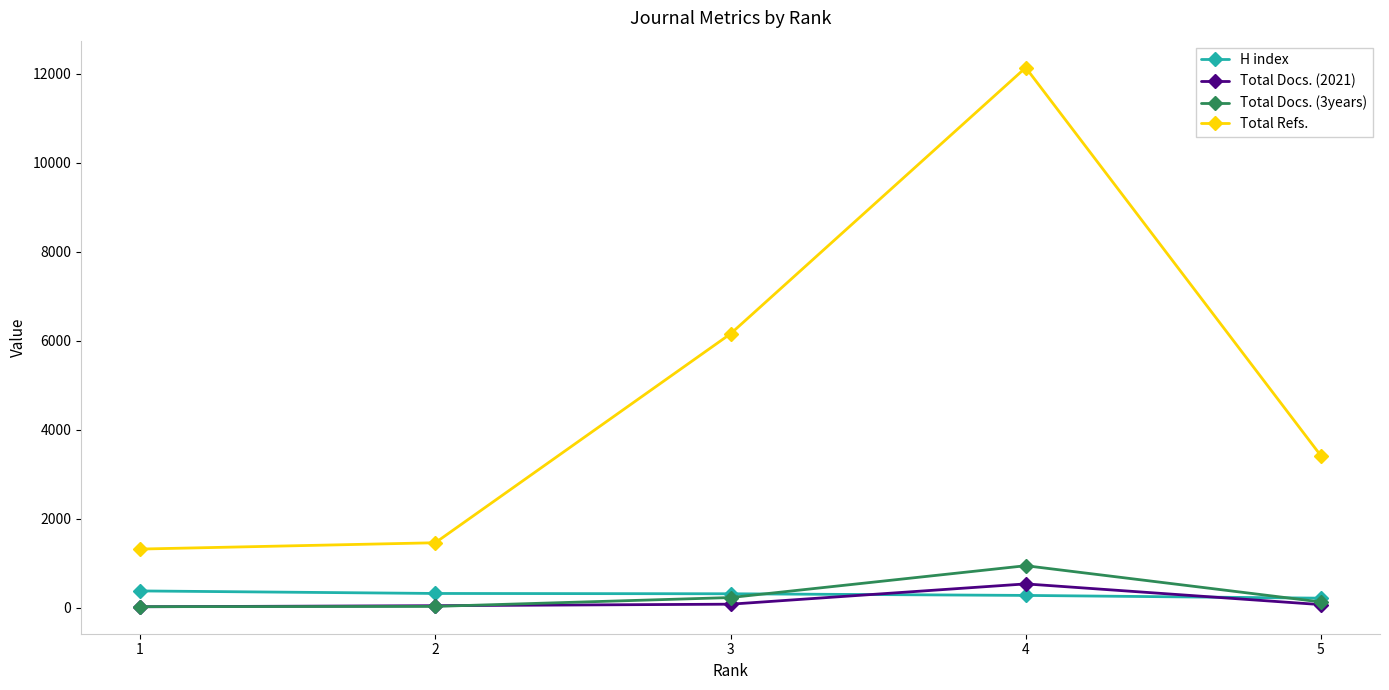

What is the maximum value for Total Docs. (3years)?

941